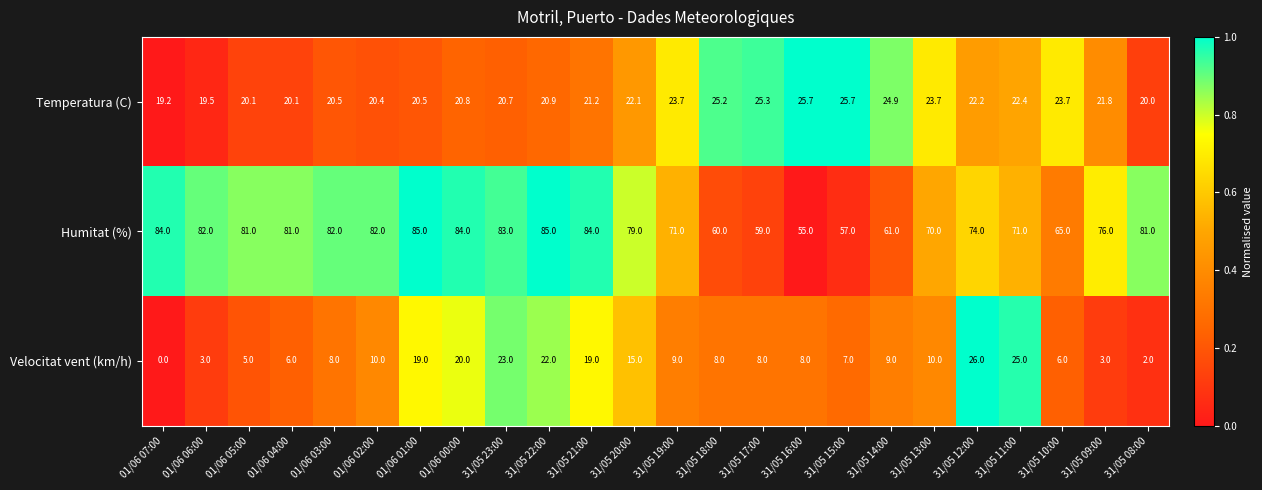

What is the total value across all series at 01/06 05:00?

106.1